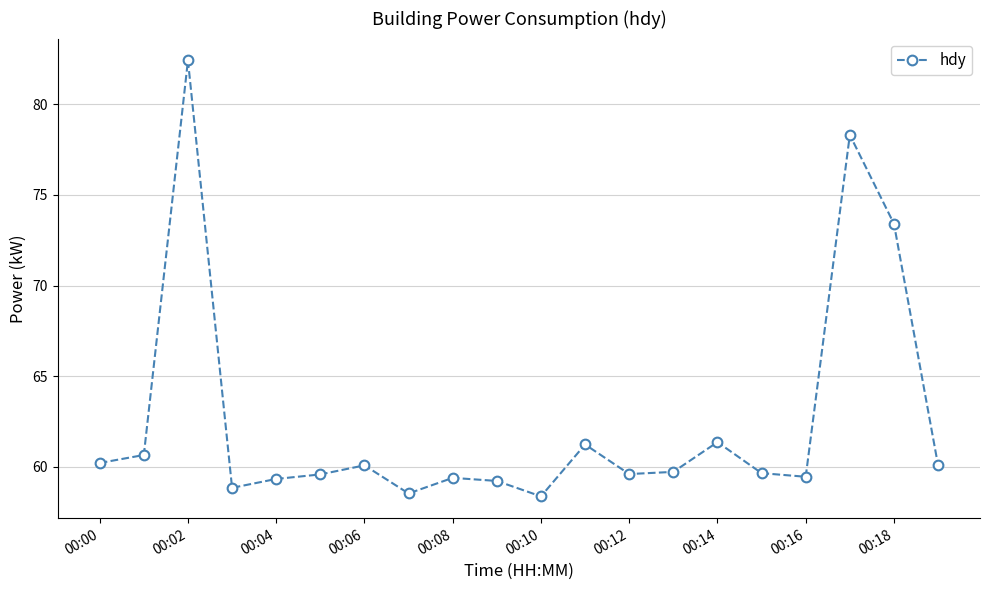

What is the difference between the maximum and minimum values?

24.0